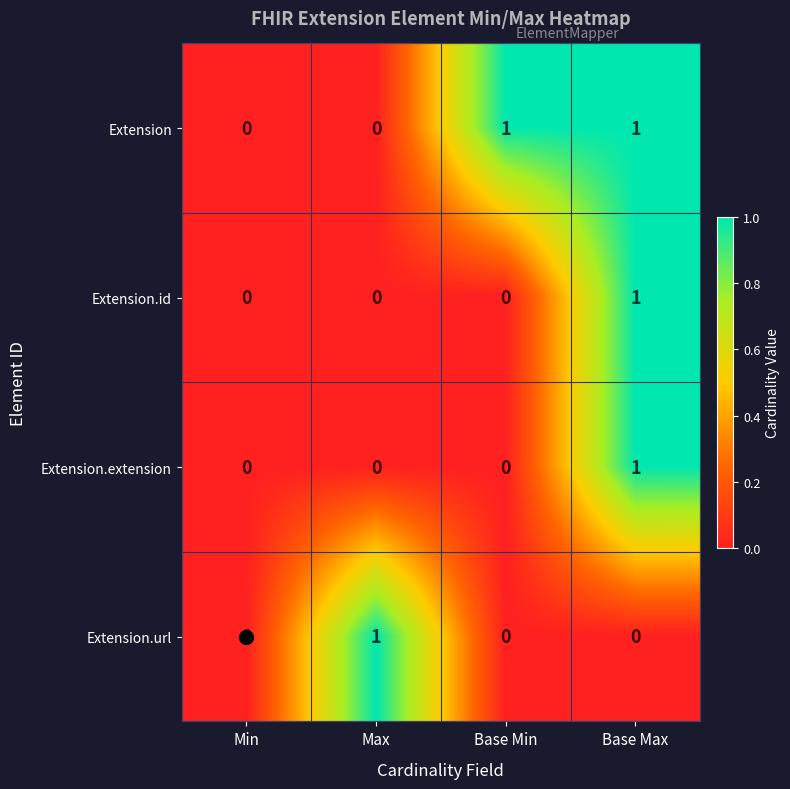

How many Extension.id values are between 0 and 1?

4